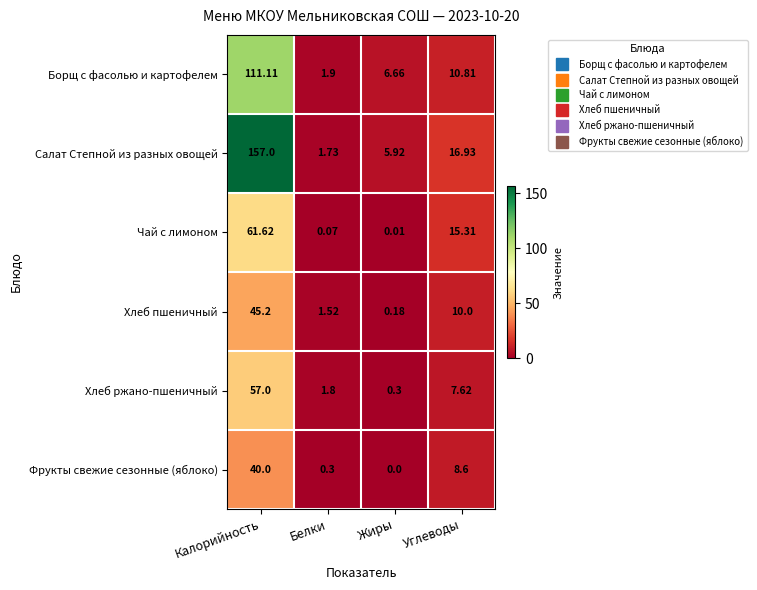

At which category is the sum across all series the highest?

Калорийность